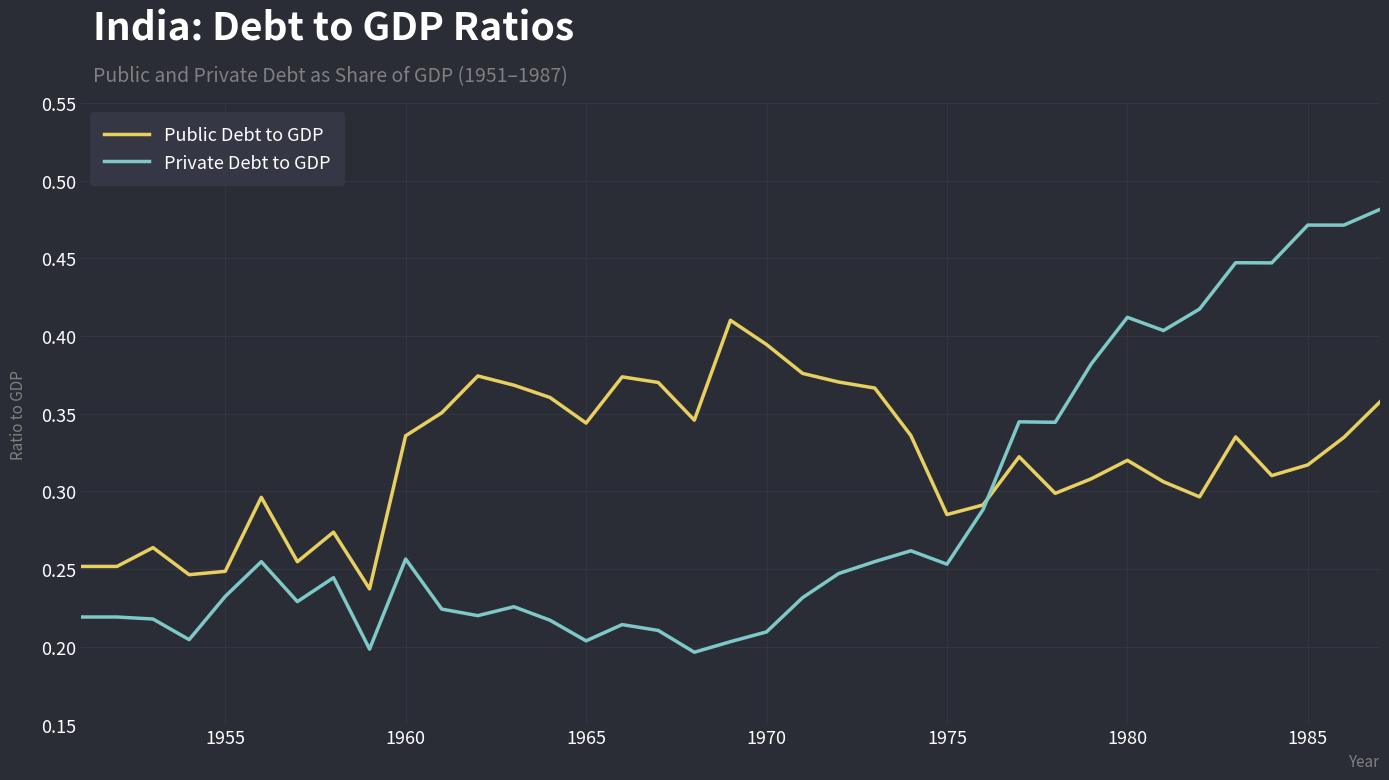

List the series in order of their overall mean, highest first.

Public Debt to GDP, Private Debt to GDP